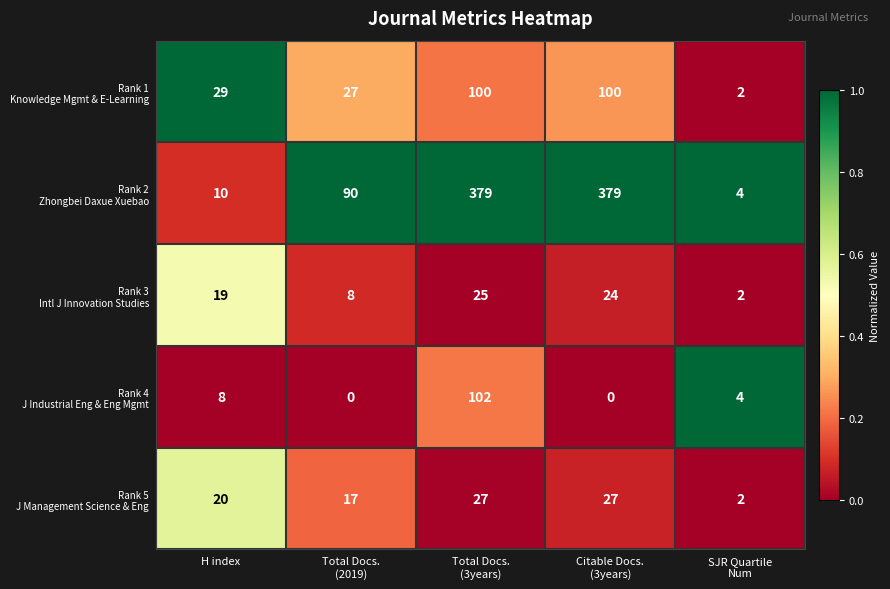

At how many categories does at least one series exceed 28?

4